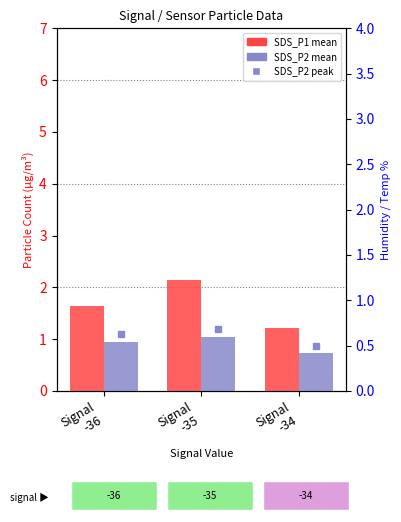

What is the difference between the SDS_P1 values at Signal
-35 and Signal
-34?

0.9